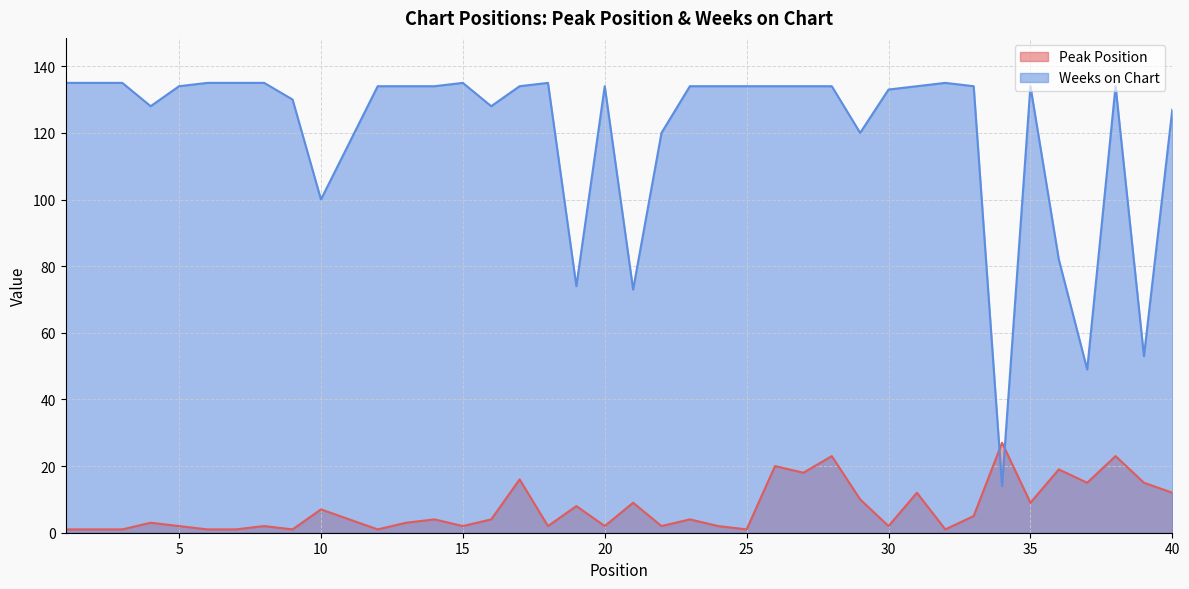

Which series has the widest spread of values?

Weeks on Chart